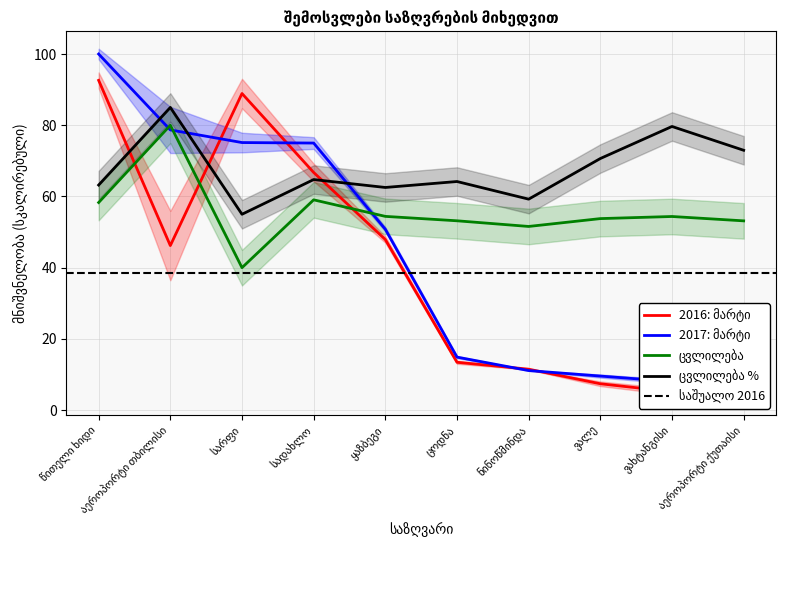

Where is 2016: მარტი nearest to the value 48?

ყაზბეგი